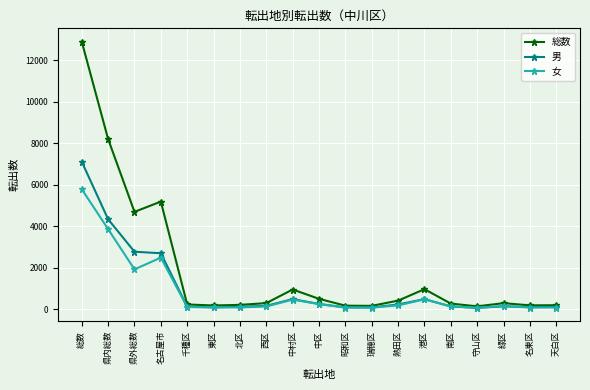

Where does the 女 series first go above 138?

総数